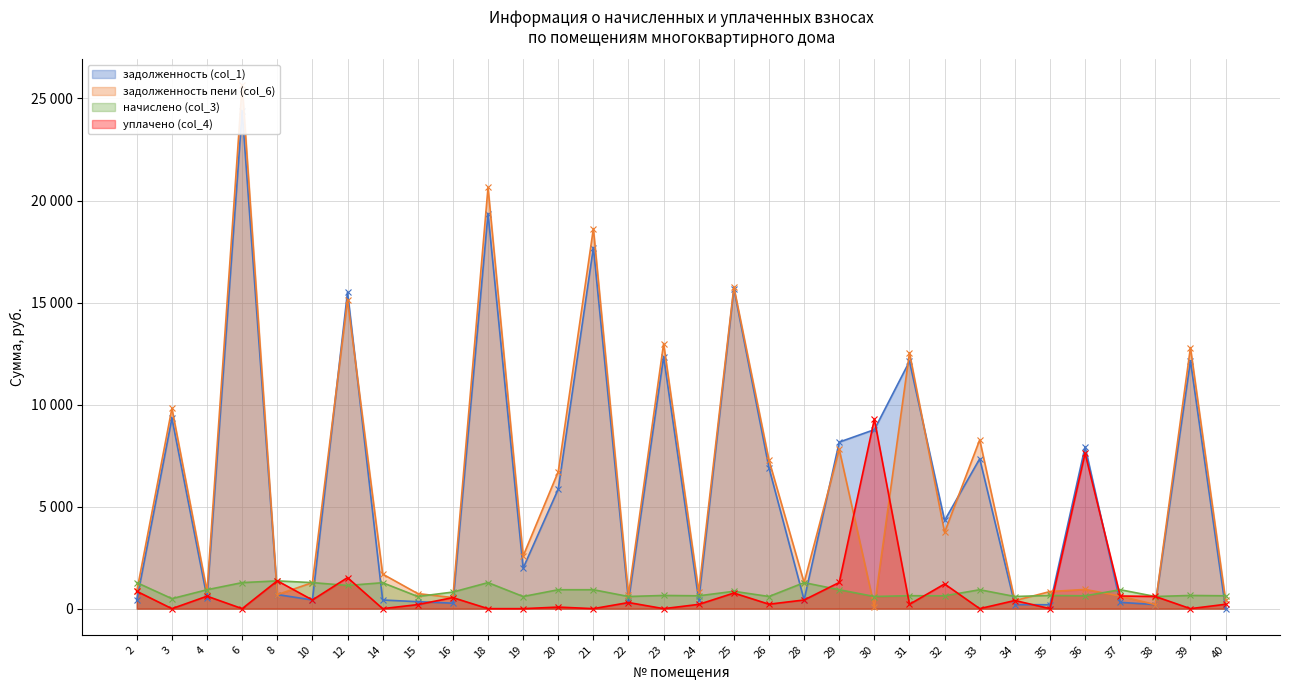

Rank the series by their maximum value, from highest to lowest.

задолженность пени (col_6), задолженность (col_1), уплачено (col_4), начислено (col_3)